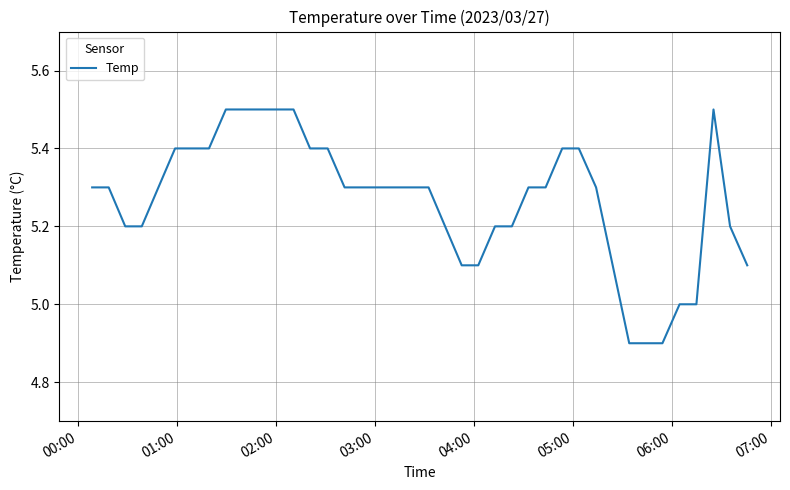

What is the maximum value shown in the chart?

5.5